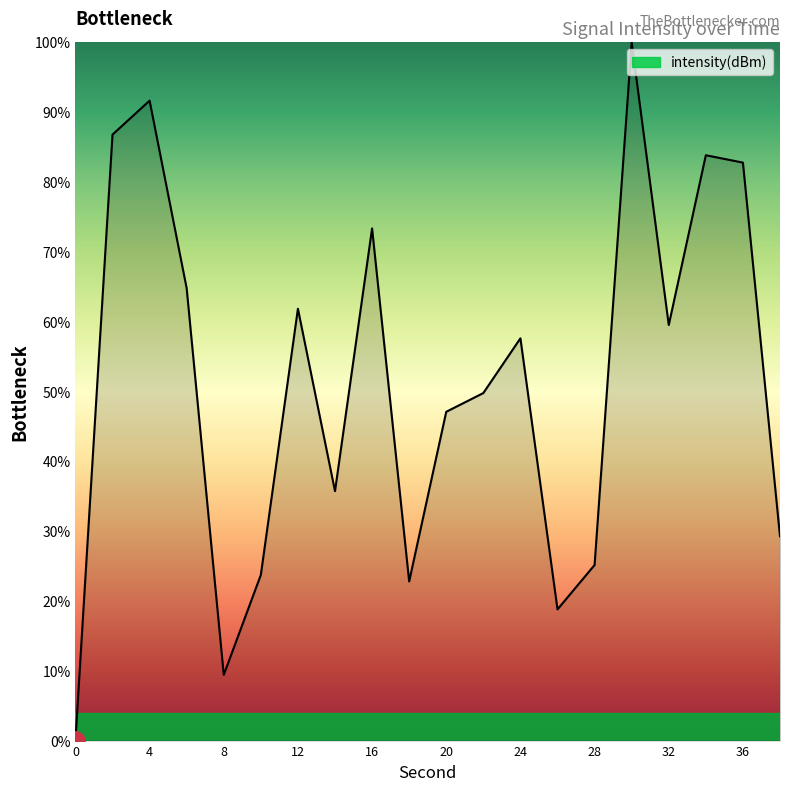

Reading left to right, transcribe all the data shown in this chart.

0.0	86.8	91.6	64.8	9.4	23.7	61.8	35.7	73.3	22.8	47.1	49.8	57.6	18.8	25.1	100.0	59.5	83.8	82.8	29.3